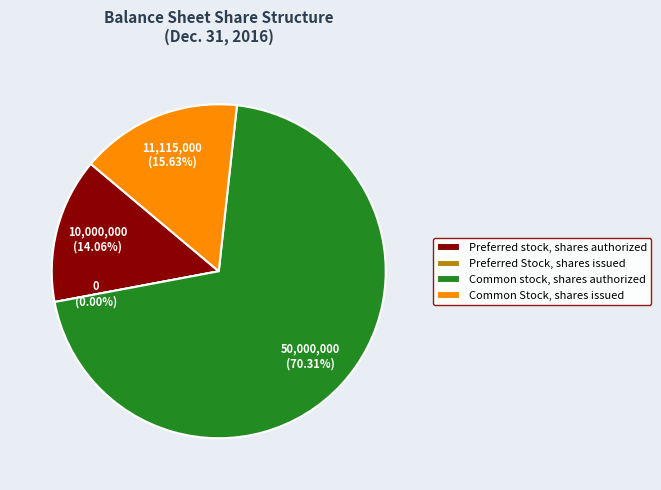

Which slice is the smallest?

Preferred Stock, shares issued